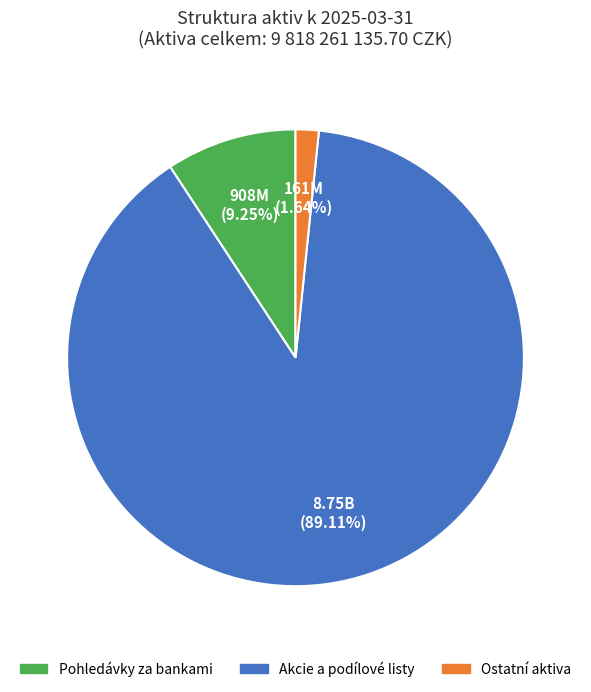

How many segments does this pie chart have?

3